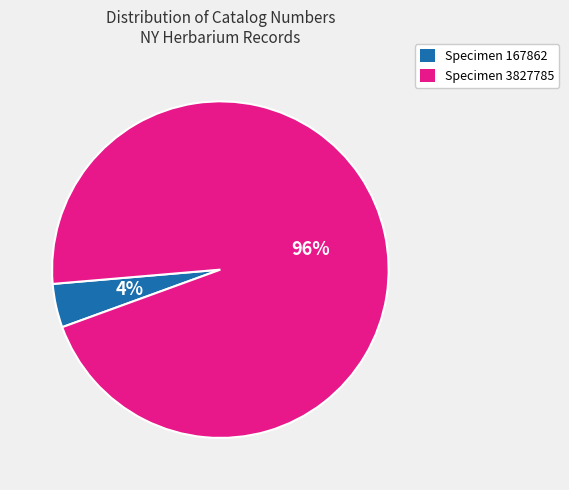

Is there a majority slice in this chart?

Yes